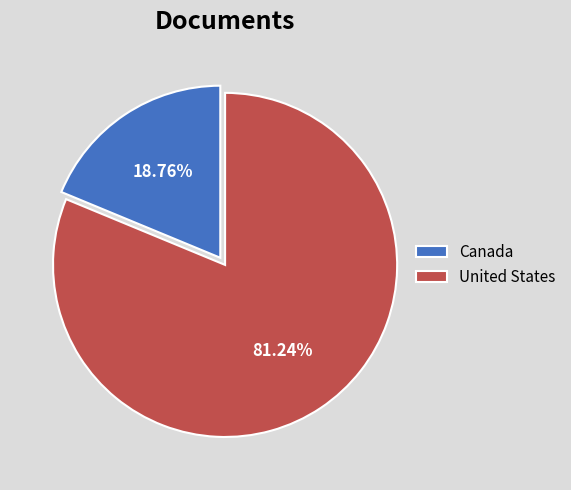

How many segments does this pie chart have?

2